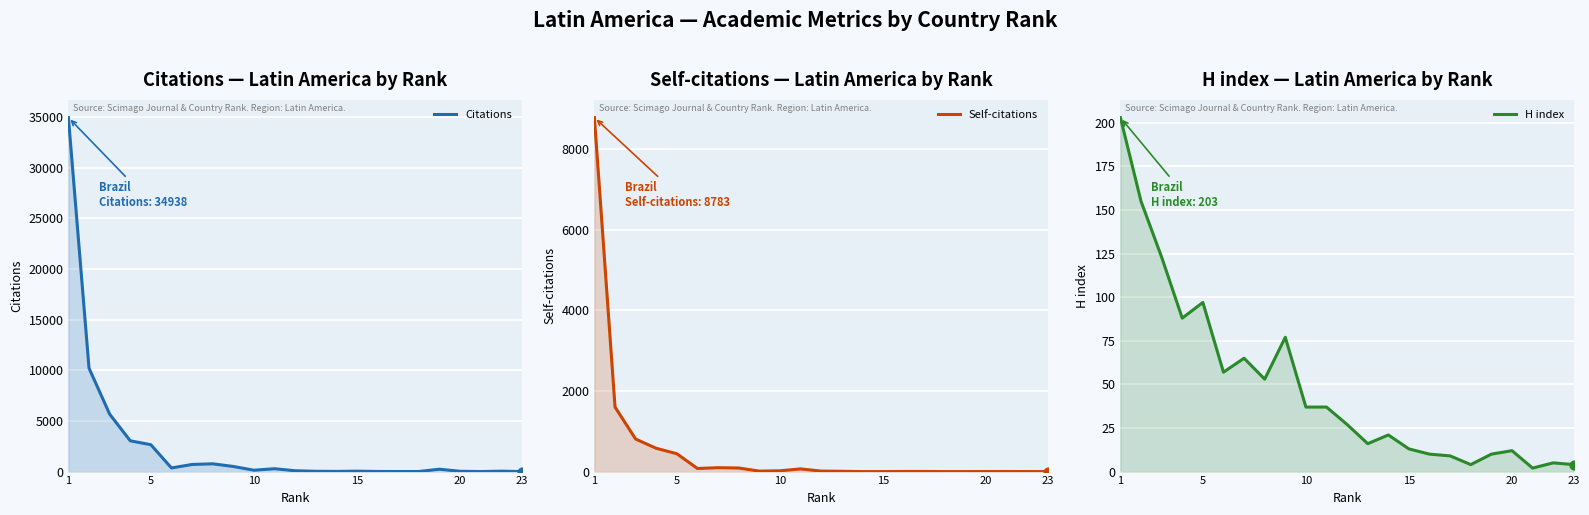

What are all the series names shown in the legend?

Citations, Self-citations, H index